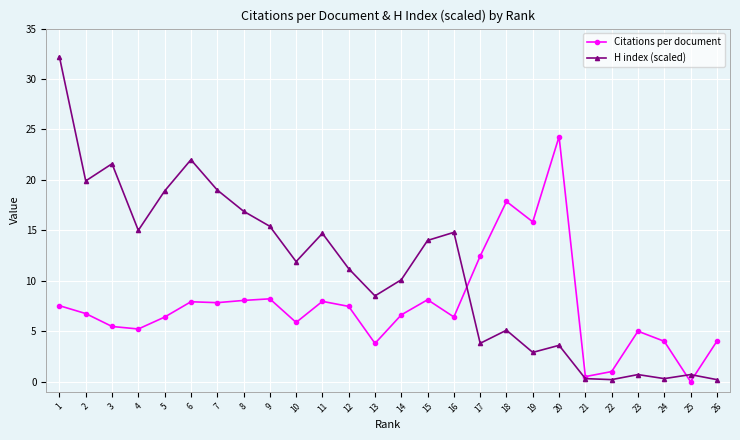

At 1, list the series in order from largest to smallest.

H index (scaled), Citations per document